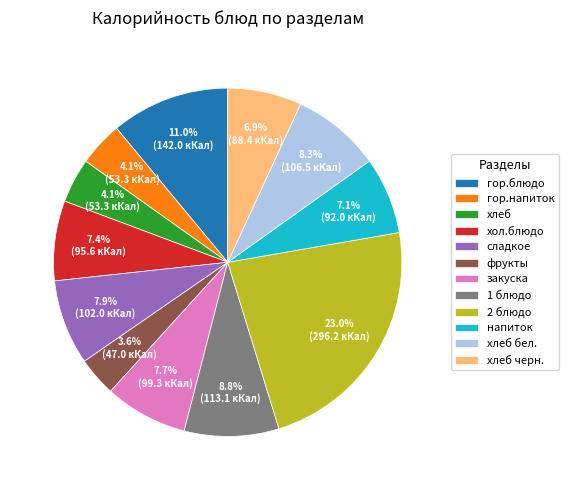

Approximately how many times larger is the value at хол.блюдо compared to 2 блюдо?

0.3